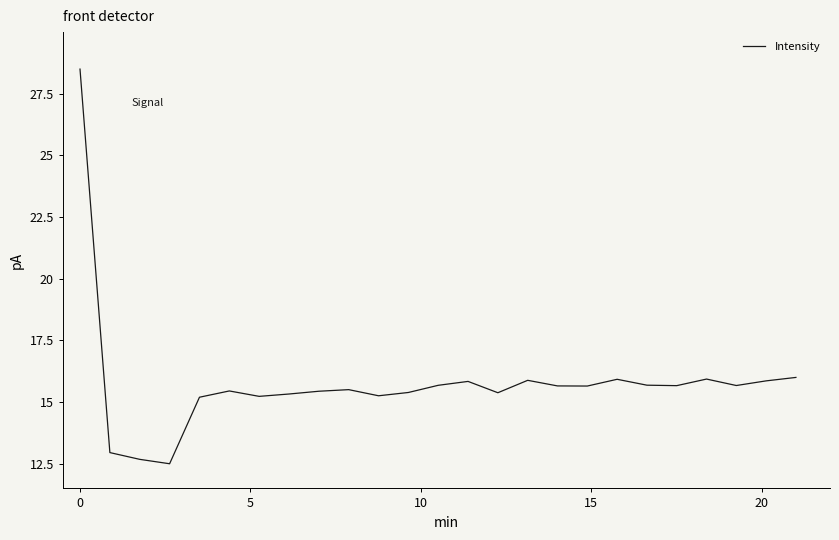

What is the difference between the maximum and minimum values?

16.0